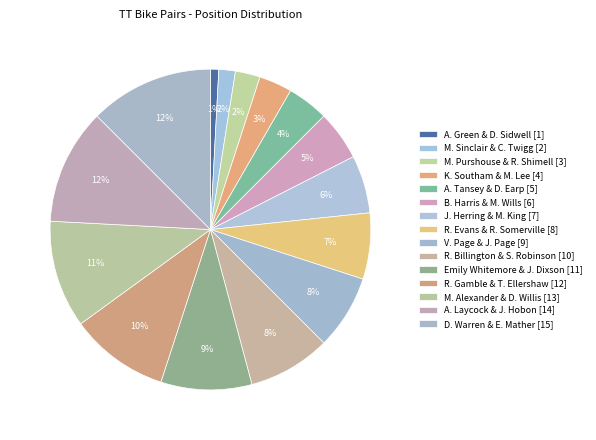

What percentage is the A. Tansey & D. Earp [5] slice, to the nearest percent?

4%